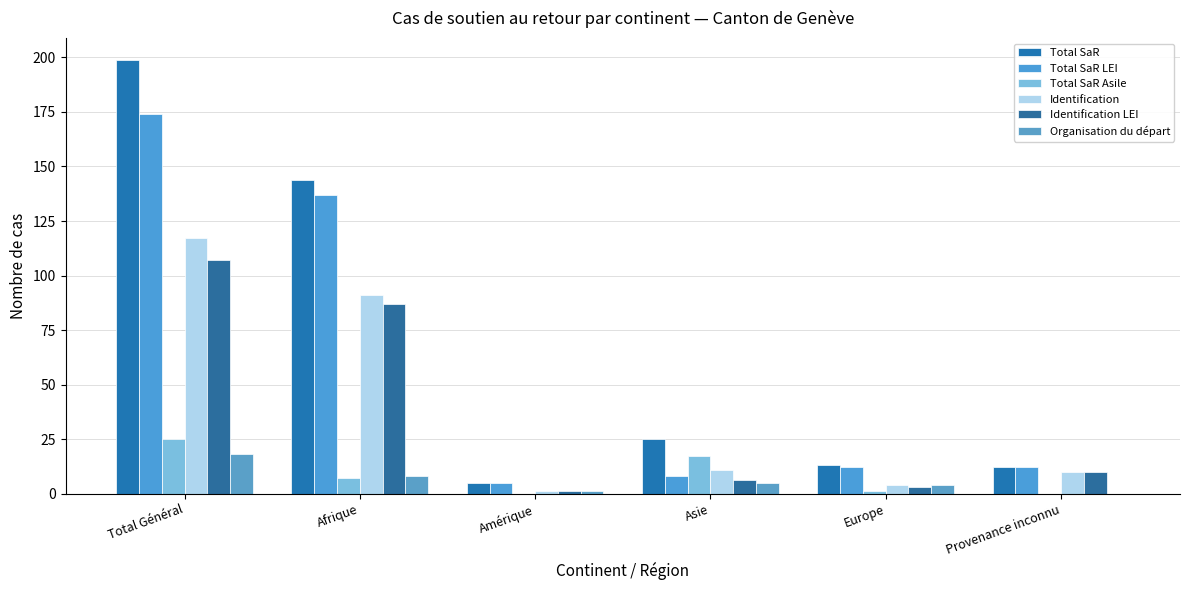

How many groups of bars are there?

6